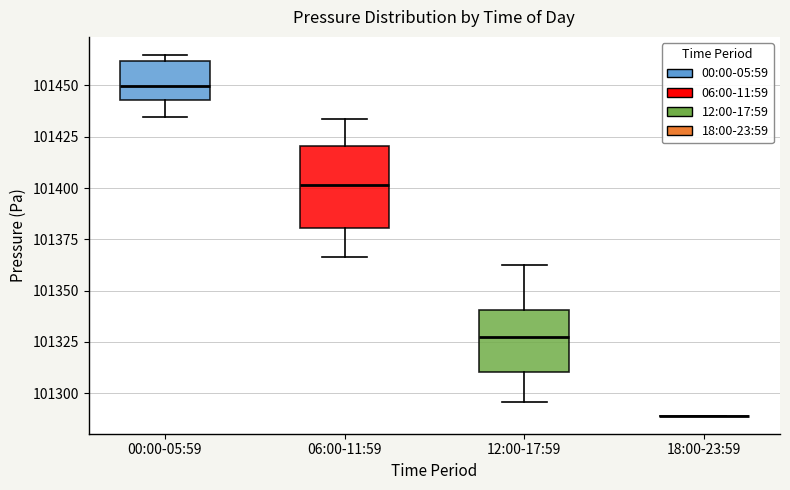

Reading left to right, transcribe this box plot: for each box, give where its median line is, the range the box spans, and where its two whiskers end, as read against the y-axis. The values are not printed on the chart, so give them approximately, as read against the axis.

00:00-05:59: median 101450, box 101445 to 101460, whiskers 101435 to 101465
06:00-11:59: median 101400, box 101380 to 101420, whiskers 101365 to 101435
12:00-17:59: median 101325, box 101310 to 101340, whiskers 101295 to 101365
18:00-23:59: box collapsed to a line at 101290, whiskers 101290 to 101290